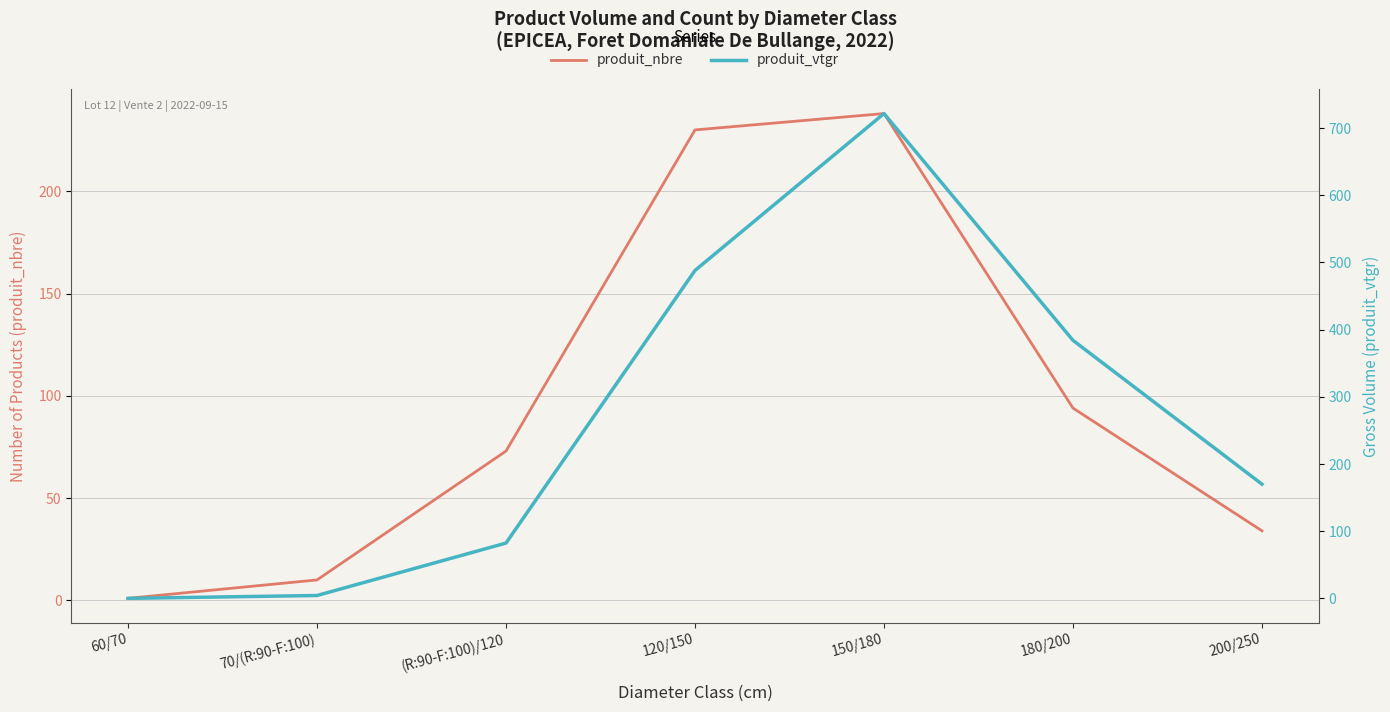

Reading right to left, extract all data points from this chart.

produit_nbre: 200/250=34.0	180/200=94.0	150/180=238.0	120/150=230.0	(R:90-F:100)/120=73.0	70/(R:90-F:100)=10.0	60/70=1.0
produit_vtgr: 200/250=170.1	180/200=384.1	150/180=721.6	120/150=488.1	(R:90-F:100)/120=82.5	70/(R:90-F:100)=4.4	60/70=0.2